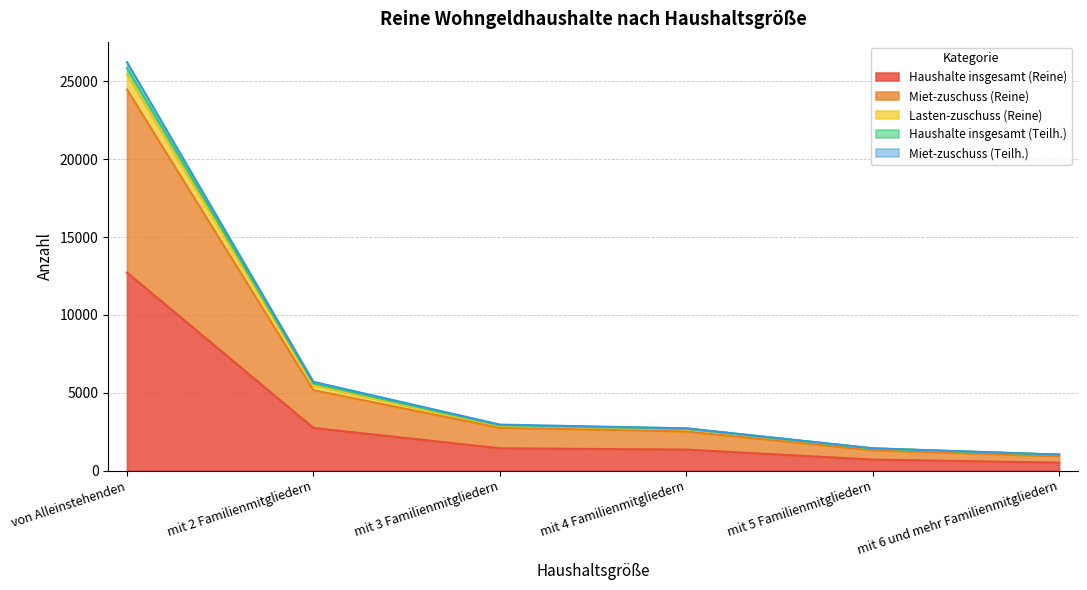

Which has a higher value, mit 5 Familienmitgliedern or von Alleinstehenden?

von Alleinstehenden